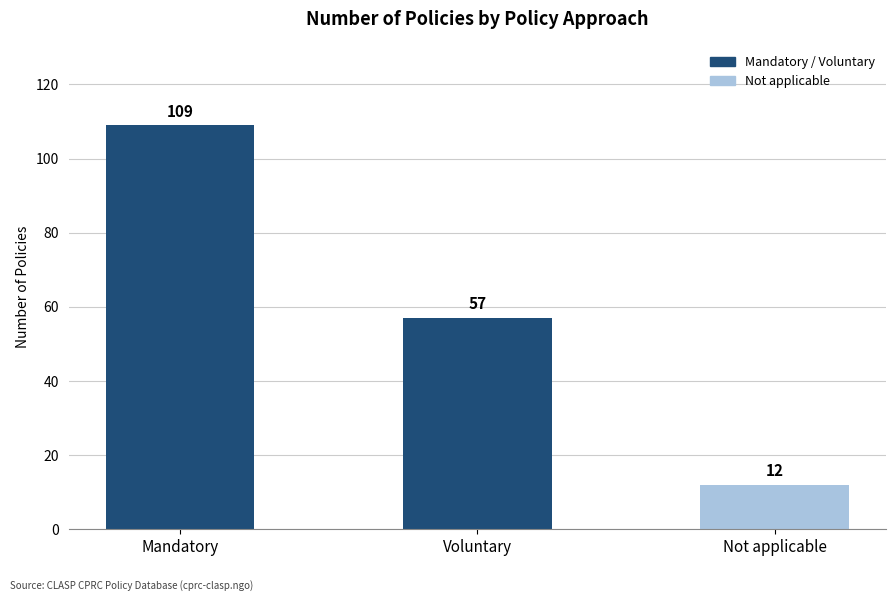

Reading right to left, what are all the values shown in this chart?

Not applicable=12	Voluntary=57	Mandatory=109